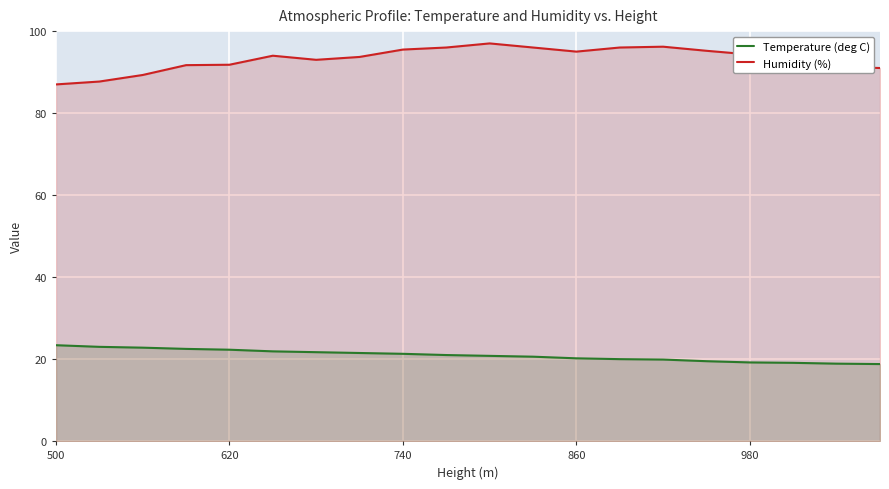

The value of Temperature (deg C) at 620 is 22.3. True or false?

True